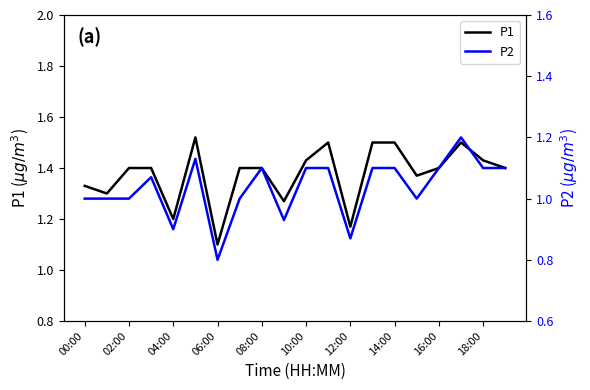

What is the total value across all series at 15?

2.4